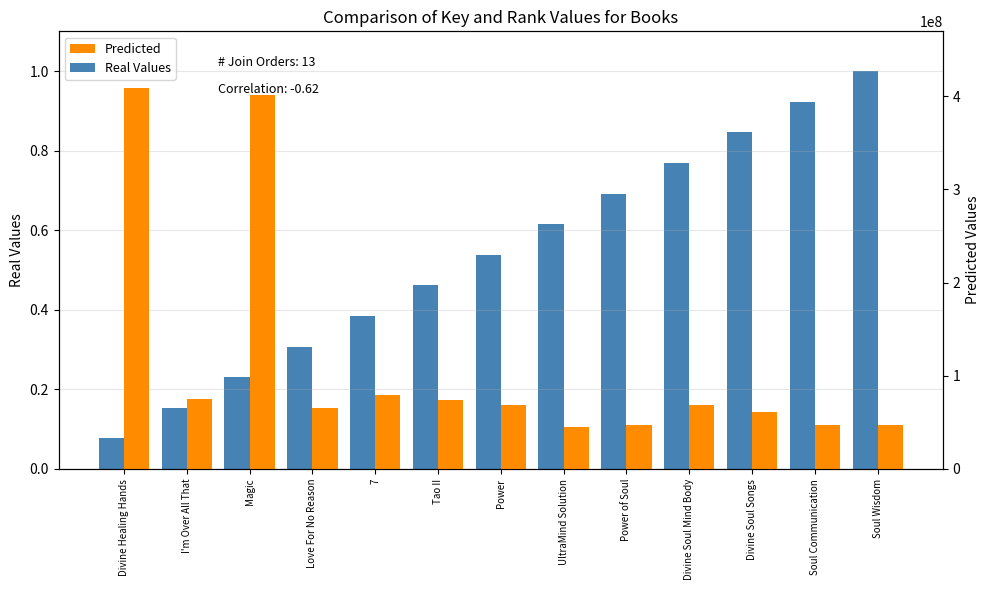

At which category is the sum across all series the highest?

Divine Healing Hands